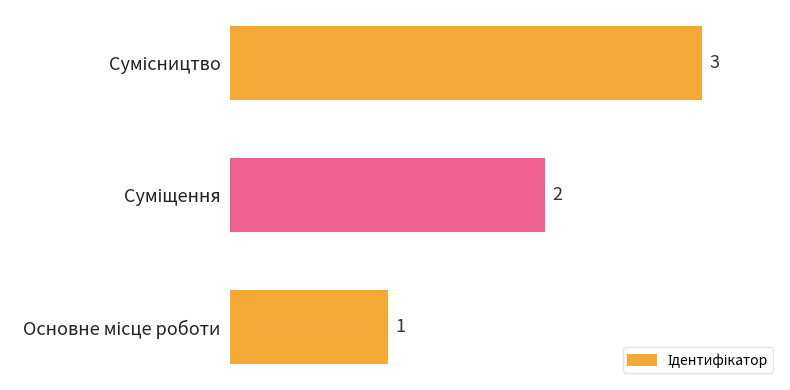

How many series are shown in this chart?

1